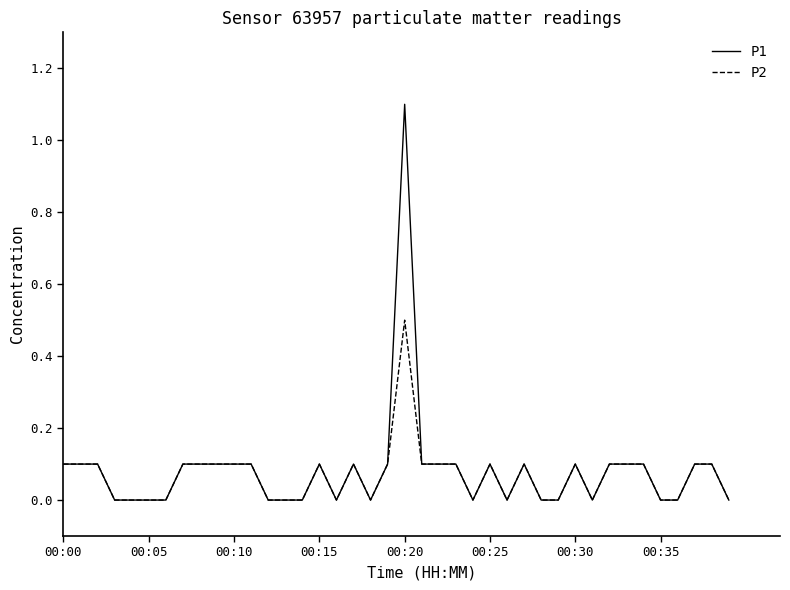

True or false: P1 has more than 1 interior local peaks.

True